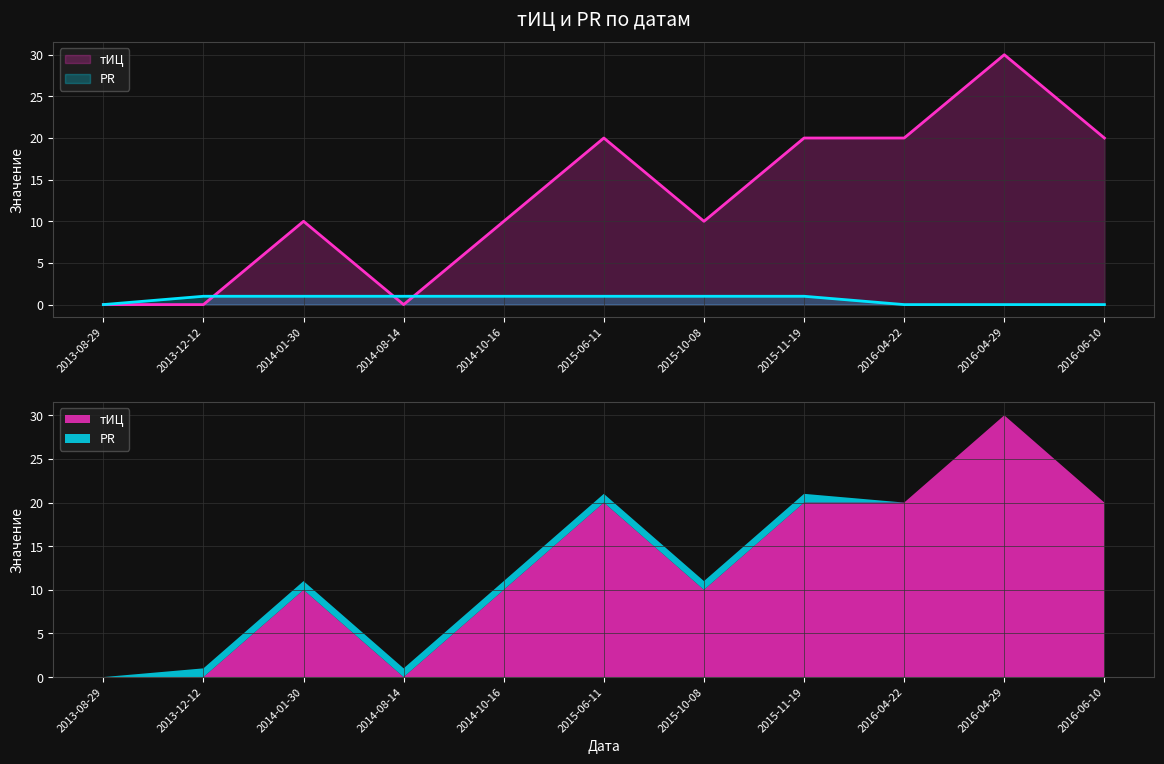

Reading left to right, transcribe all the data shown in this chart.

тИЦ: 0	0	10	0	10	20	10	20	20	30	20
PR: 0	1	1	1	1	1	1	1	0	0	0